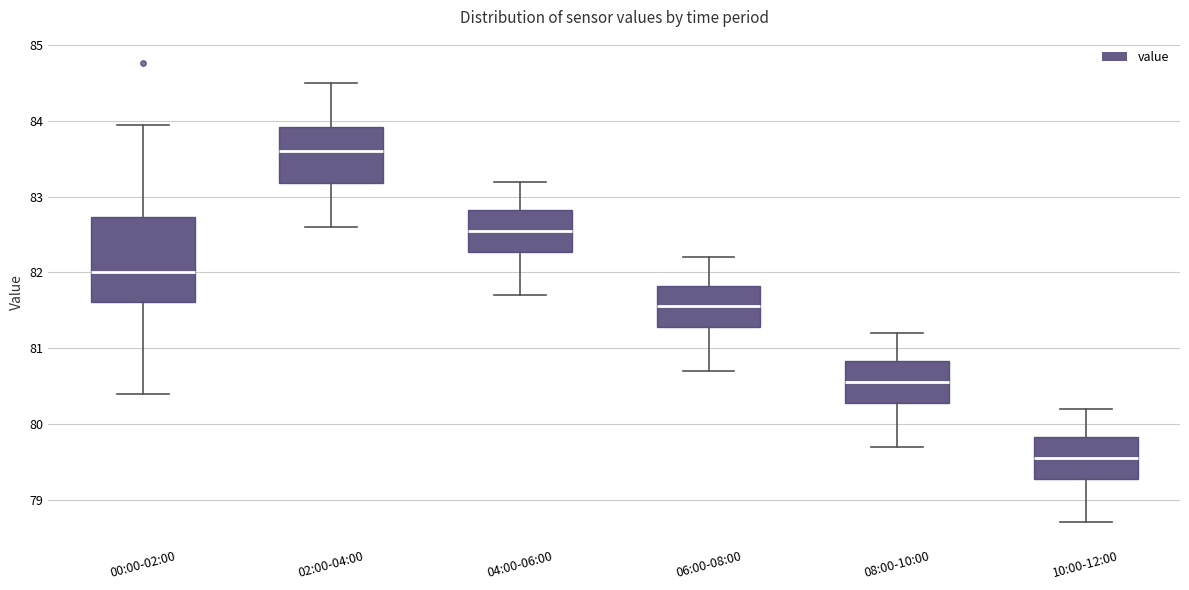

Where is the lower edge of the box for 08:00-10:00 on the y-axis? The values are not printed on the chart, so give them approximately, as read against the axis.

80.3